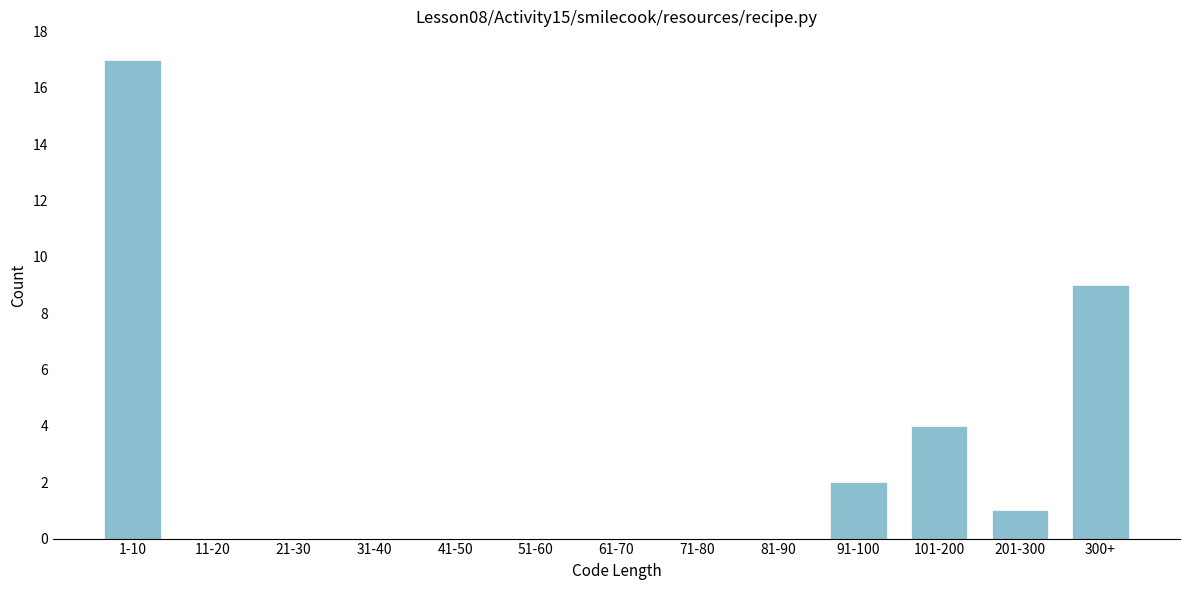

Reading right to left, transcribe all the data shown in this chart.

300+=9	201-300=1	101-200=4	91-100=2	81-90=0	71-80=0	61-70=0	51-60=0	41-50=0	31-40=0	21-30=0	11-20=0	1-10=17